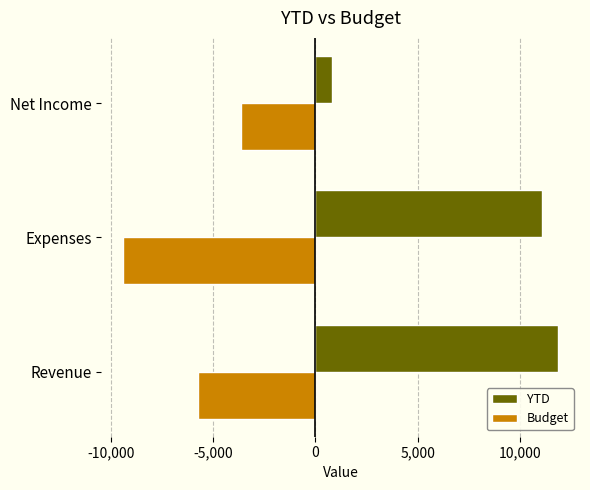

What is the sum of all YTD values?

23714.8